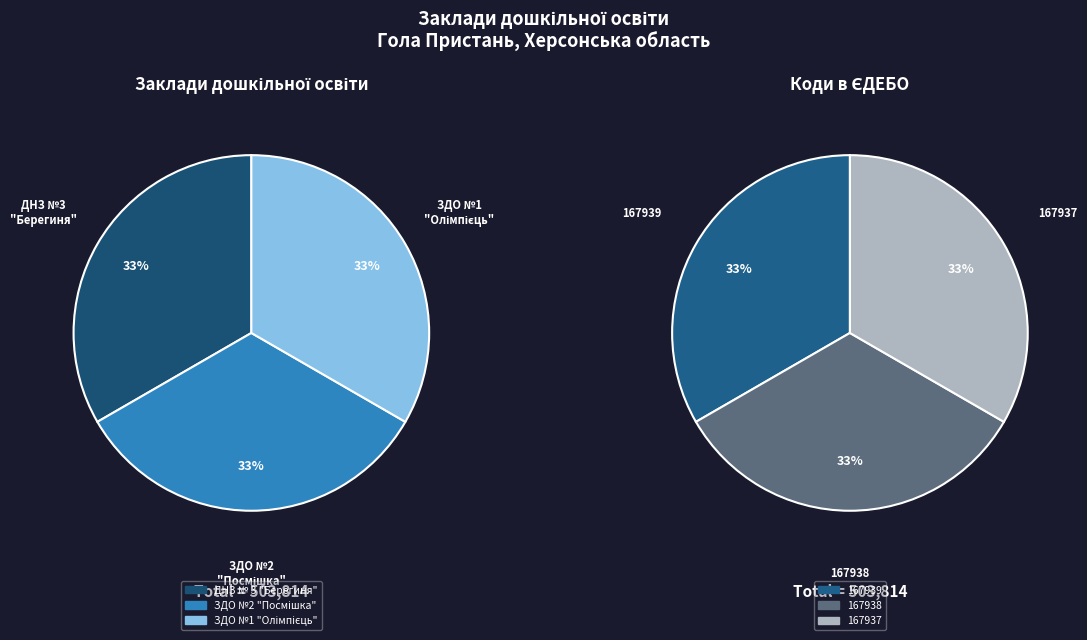

To the nearest percent, what percentage of the pie is ДНЗ № 3 "Берегиня"?

33%